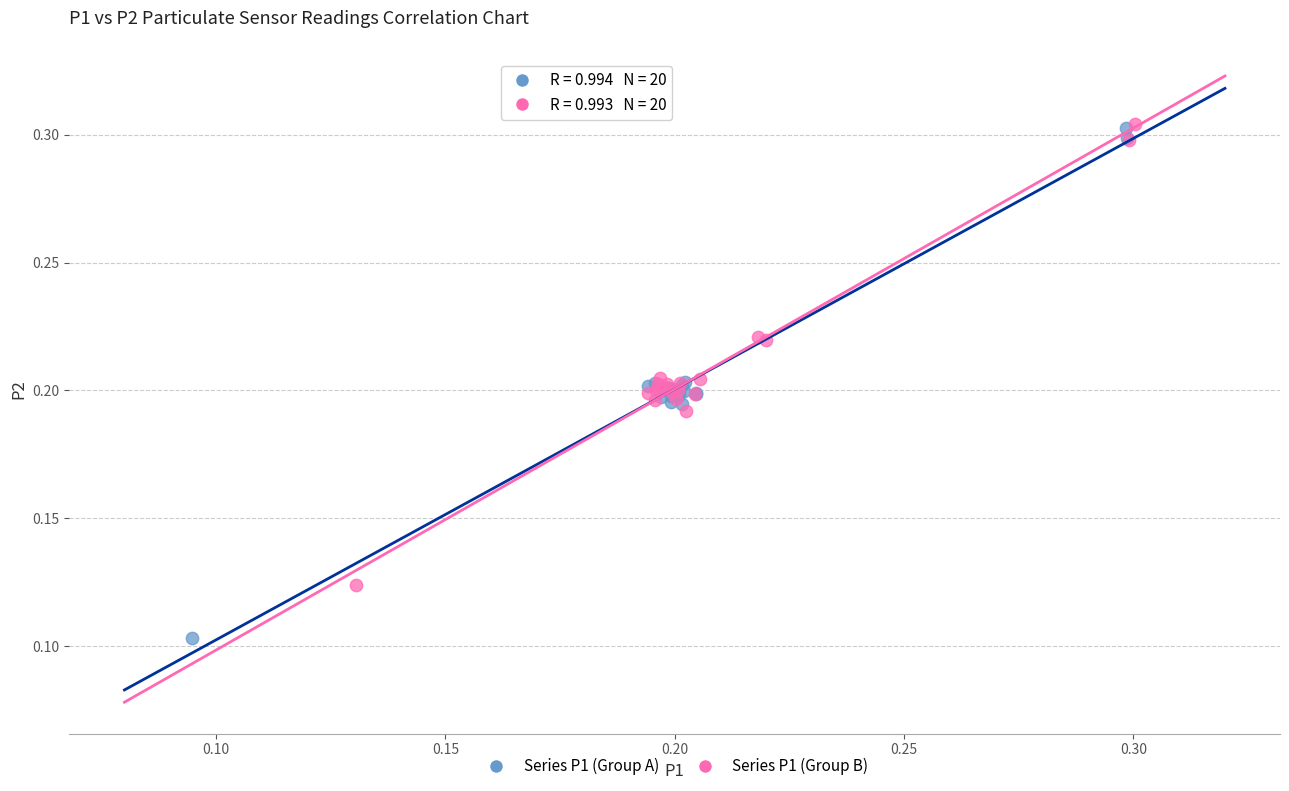

Which series reaches the minimum Y coordinate?

Series P1 (Group A)